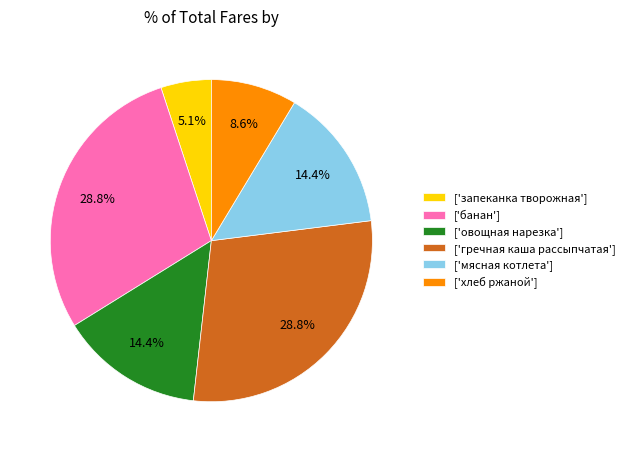

Does ['гречная каша рассыпчатая'] account for over 50% of the chart?

No